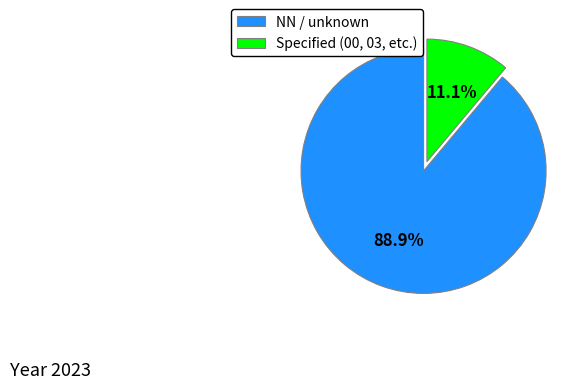

Which slice represents more than half of the pie?

NN / unknown